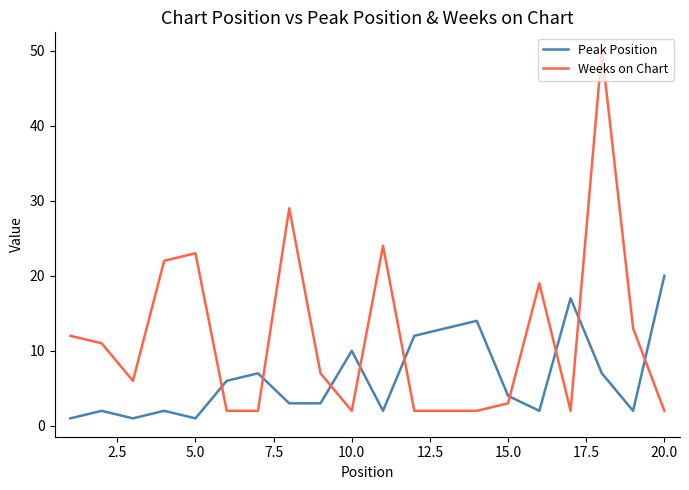

Which series has the largest range (max minus min)?

Weeks on Chart